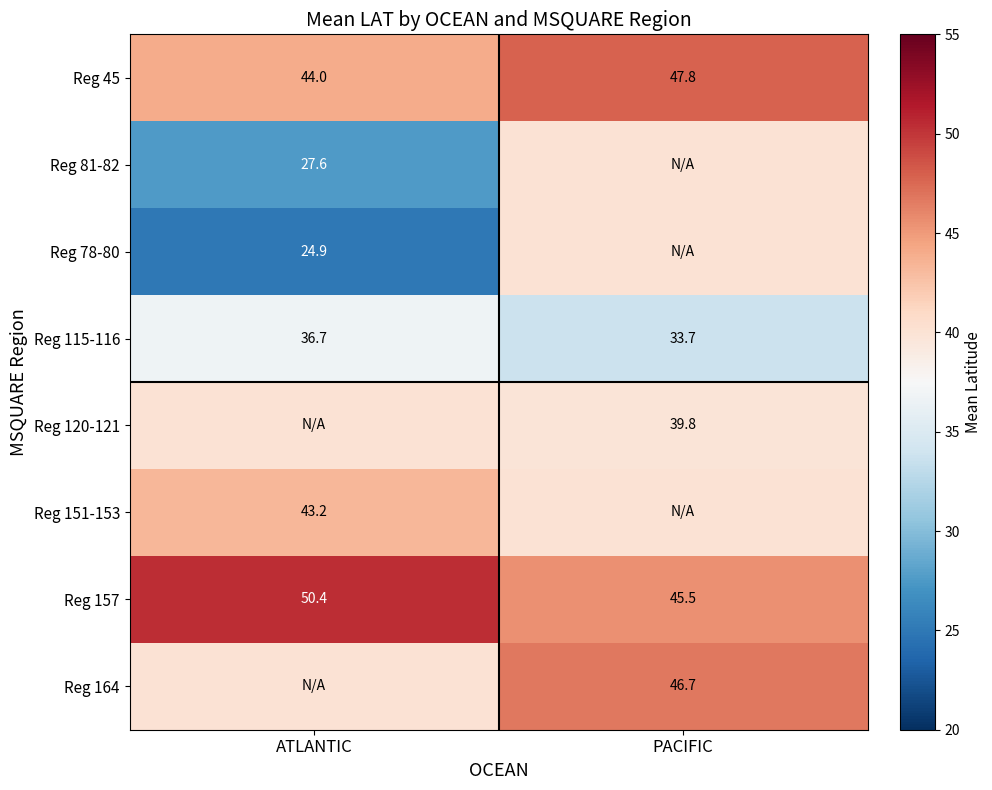

Where does the Reg 45 series first go above 47?

PACIFIC